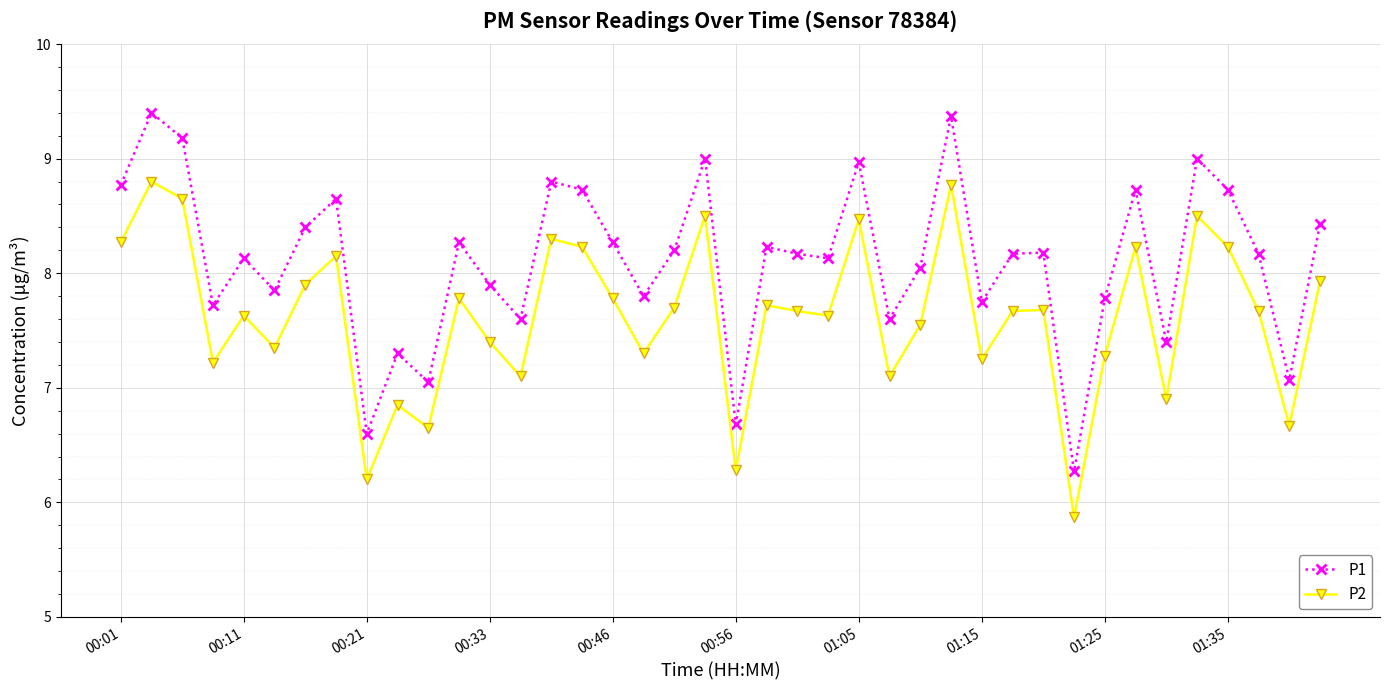

What is the difference between the maximum and minimum values in the P1 series?

3.1